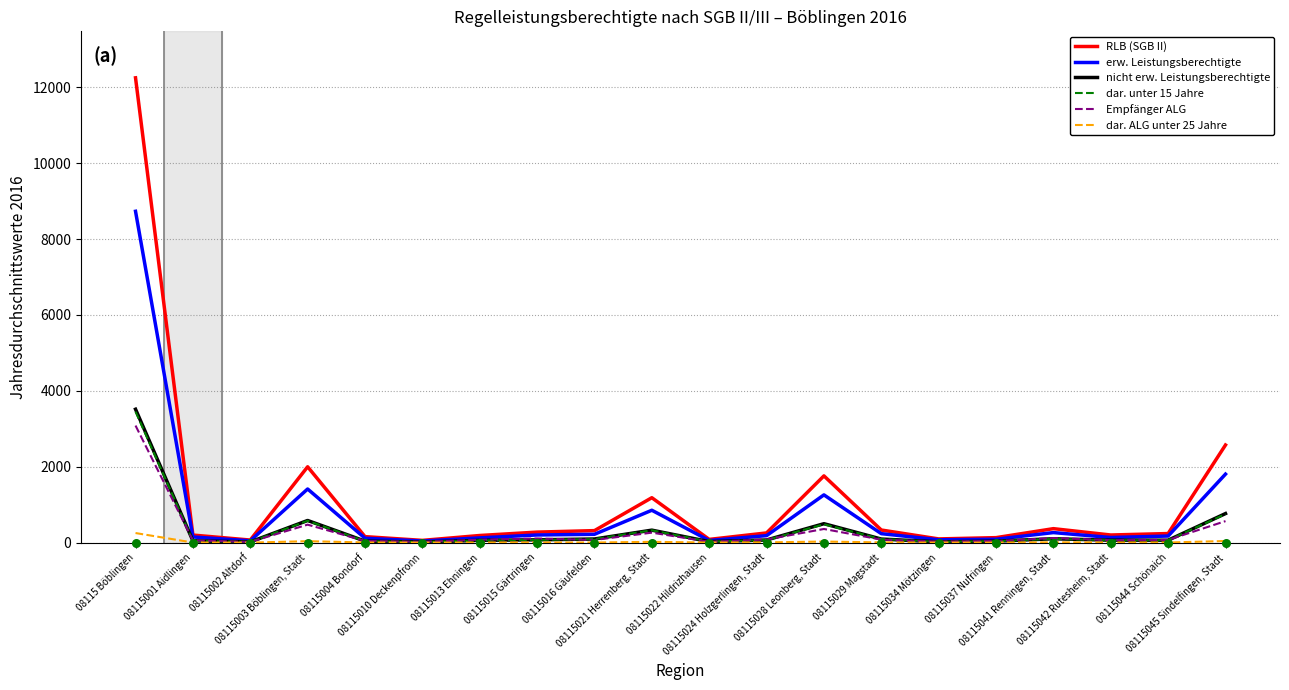

At which category is the sum across all series the highest?

08115 Böblingen